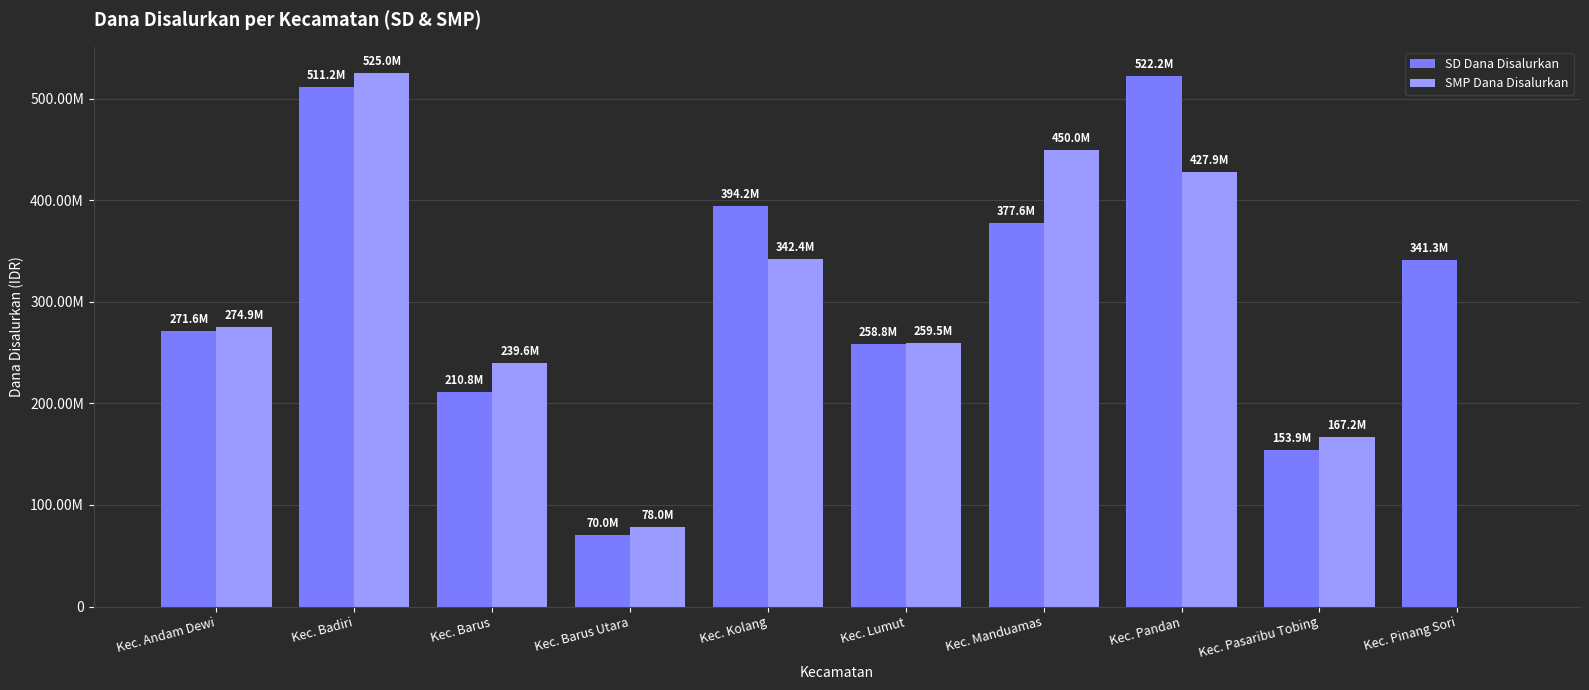

Are the bars grouped side by side (vs. stacked)?

Yes